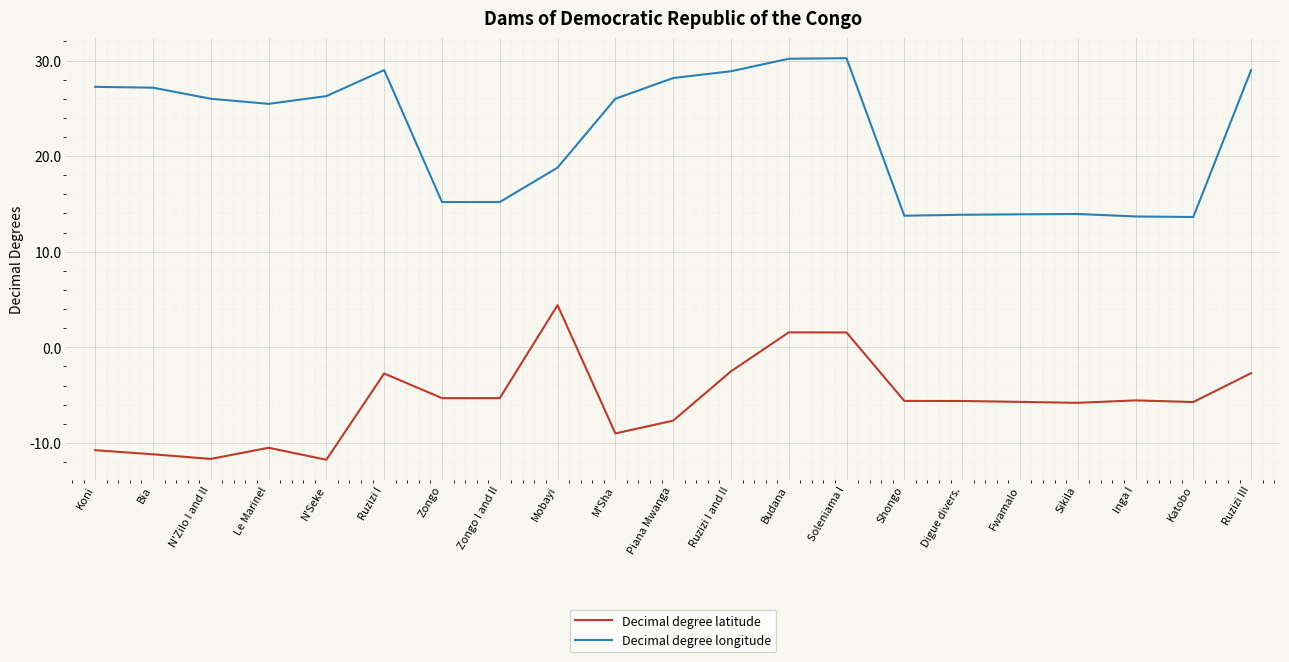

Is the value of Decimal degree latitude at Digue divers. greater than the value of Decimal degree longitude at Digue divers.?

No